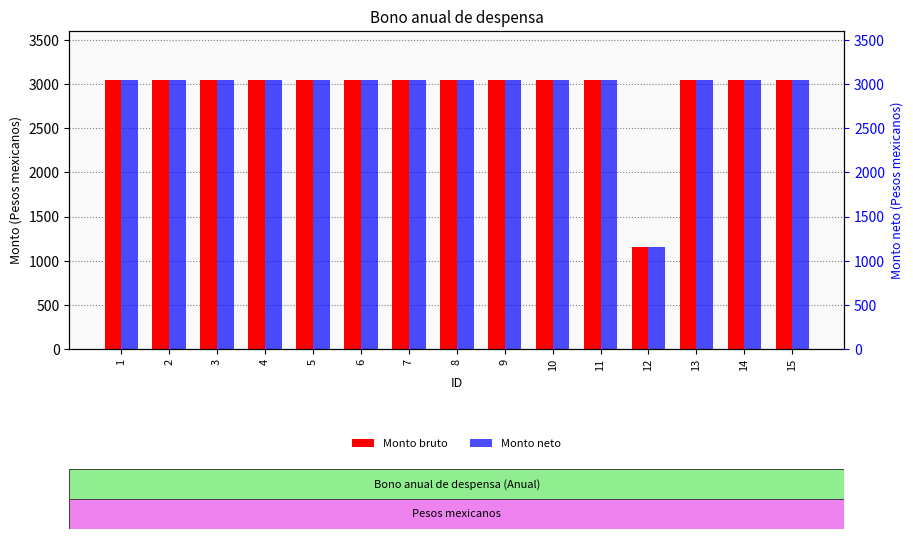

Count the number of categories in the chart.

15